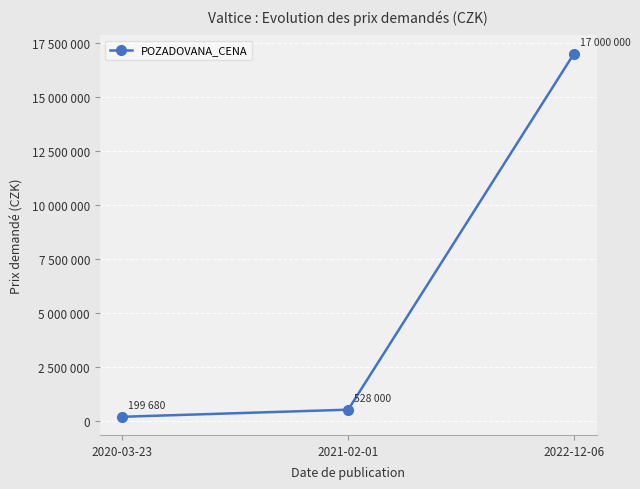

Is this an area chart (filled region under the line)?

No